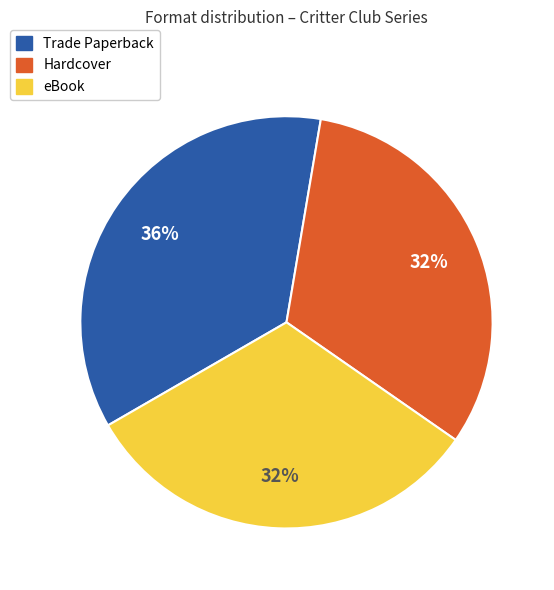

How many segments does this pie chart have?

3